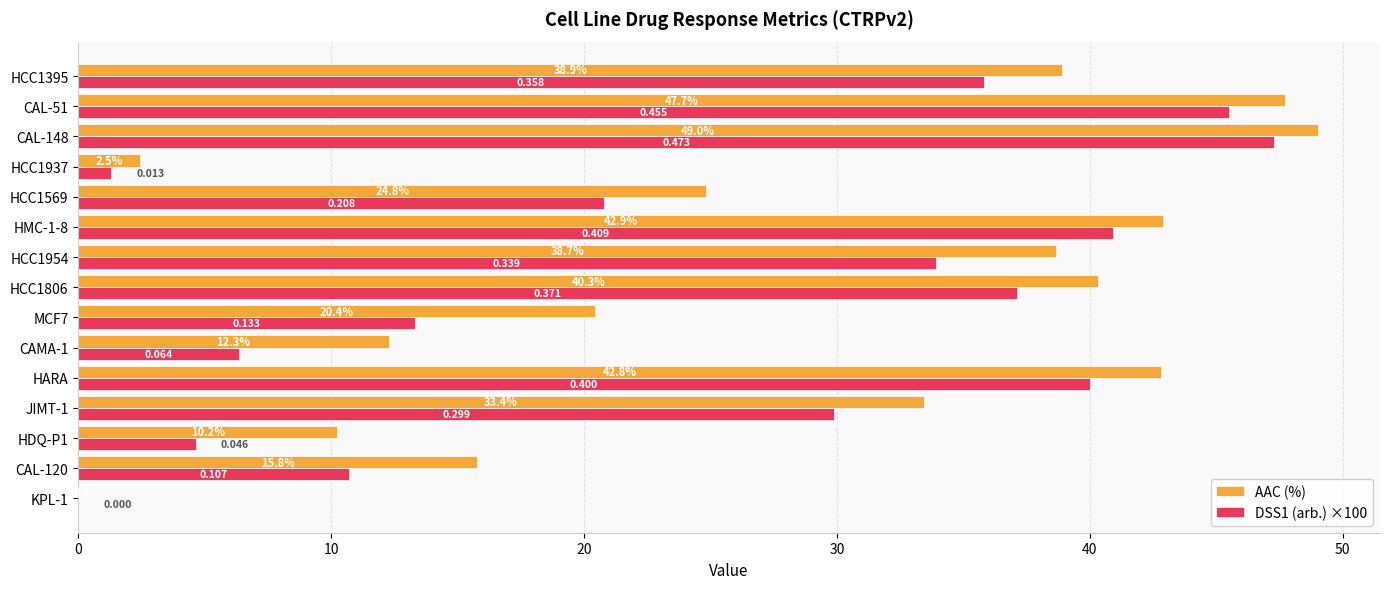

Which series has the largest total across all categories?

AAC (%)